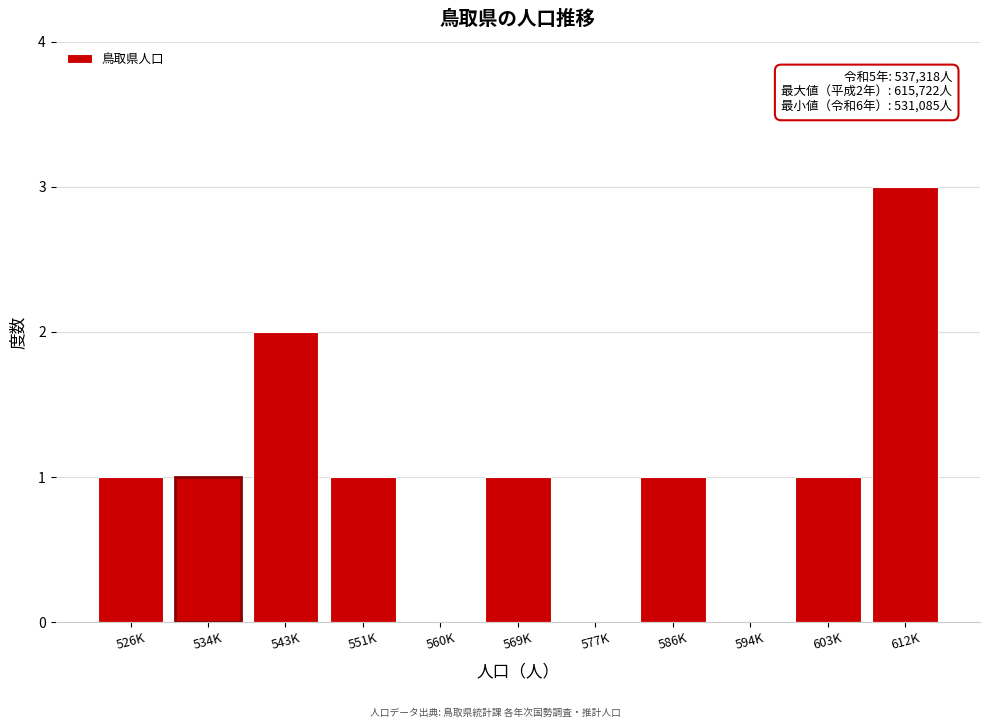

Reading left to right, what are all the values shown in this chart?

526K=1	534K=1	543K=2	551K=1	560K=0	569K=1	577K=0	586K=1	594K=0	603K=1	612K=3